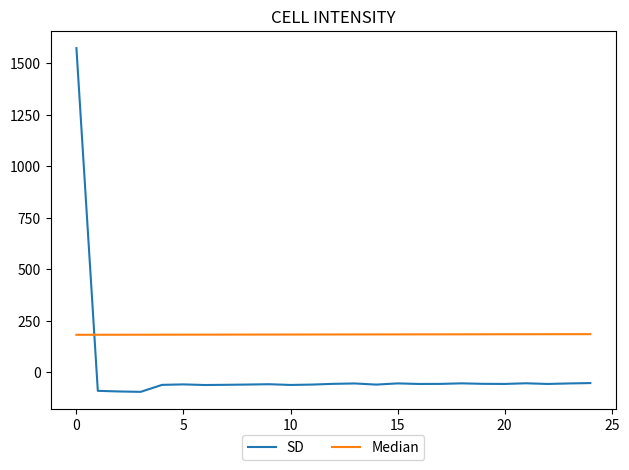

Which series has the largest total across all categories?

Median